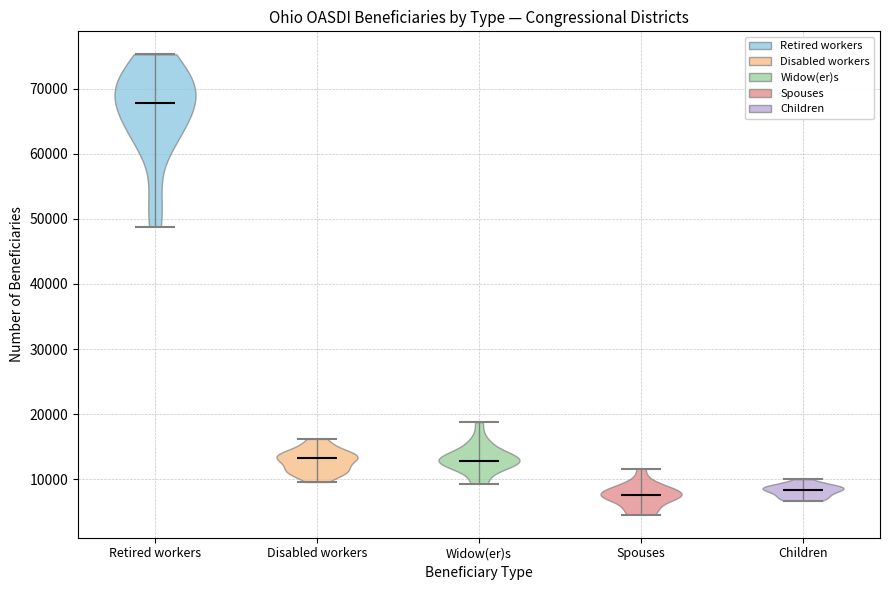

Reading left to right, read every violin against the y-axis: where its median line is, and the lowest and highest points it reaches. The values are not printed on the chart, so give them approximately, as read against the axis.

Retired workers: median line 68000, lowest point 49000, highest point 75000
Disabled workers: median line 13000, lowest point 10000, highest point 16000
Widow(er)s: median line 13000, lowest point 9000, highest point 19000
Spouses: median line 8000, lowest point 5000, highest point 12000
Children: median line 8000, lowest point 7000, highest point 10000